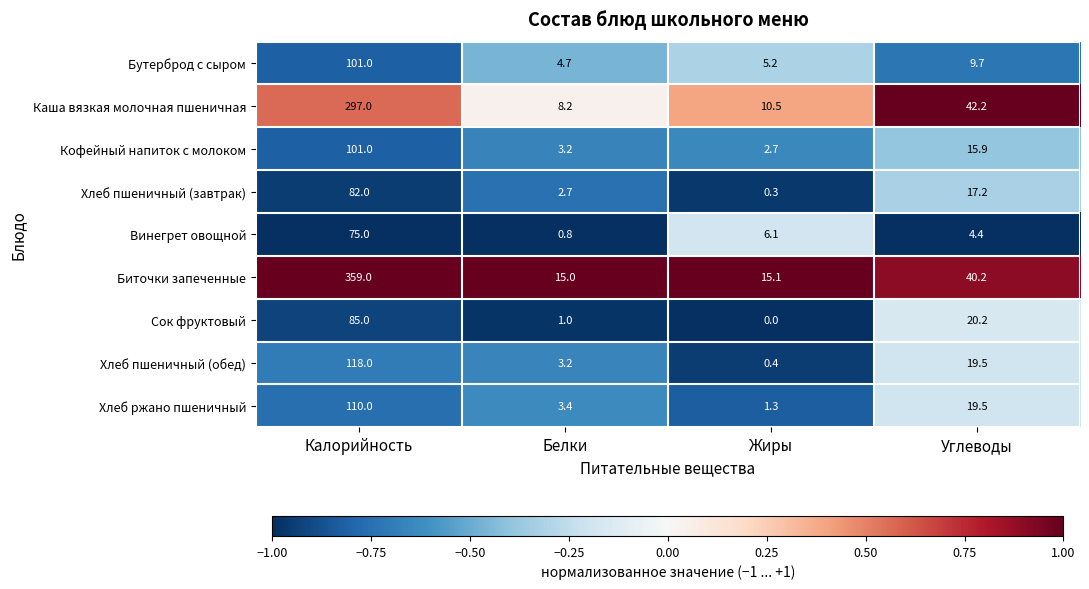

Which series changed the most between Калорийность and Белки?

Биточки запеченные